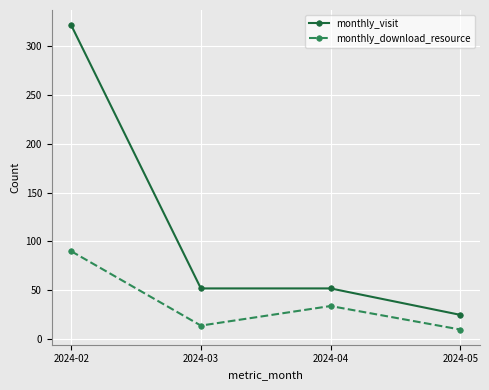

Reading left to right, extract all data points from this chart.

monthly_visit: 321	52	52	25
monthly_download_resource: 90	14	34	10